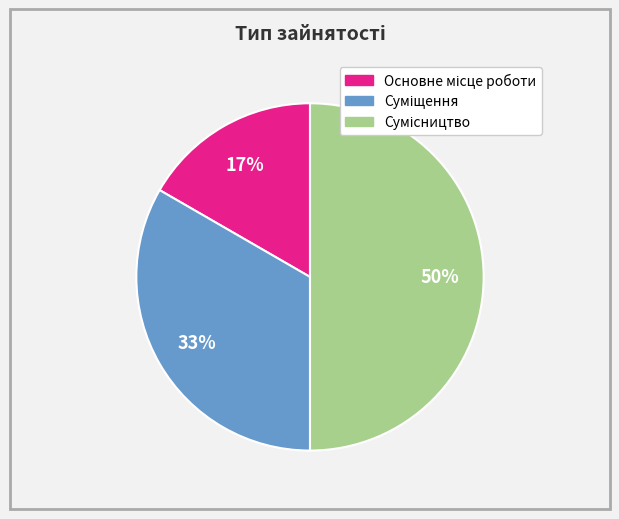

To the nearest percent, what is the average slice percentage?

33%